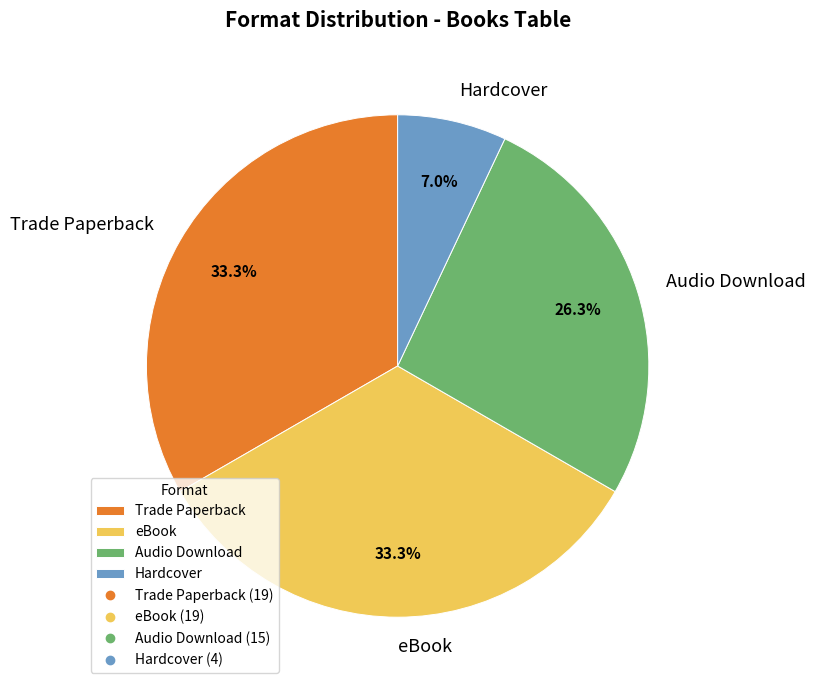

Does Hardcover account for over 50% of the chart?

No